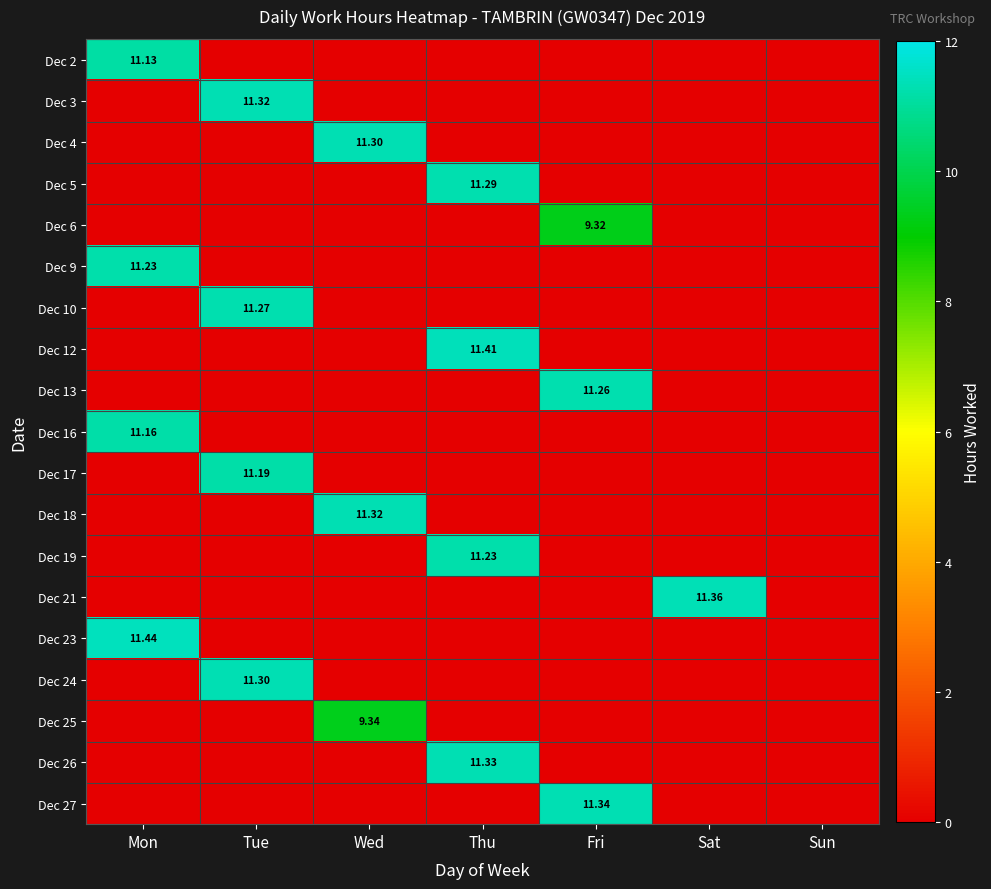

Is it true that Dec 18 equals 5.6 at Sun?

False